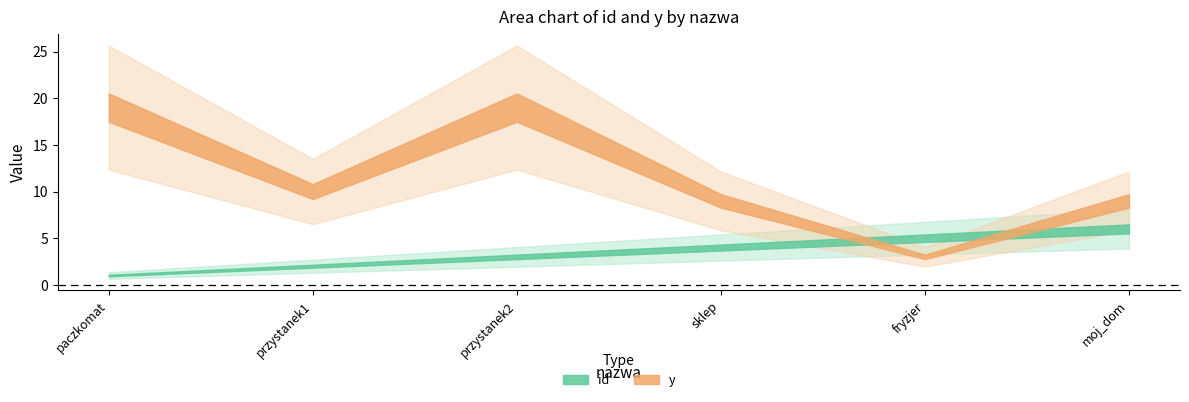

What is the total value across all series at fryzjer?

8